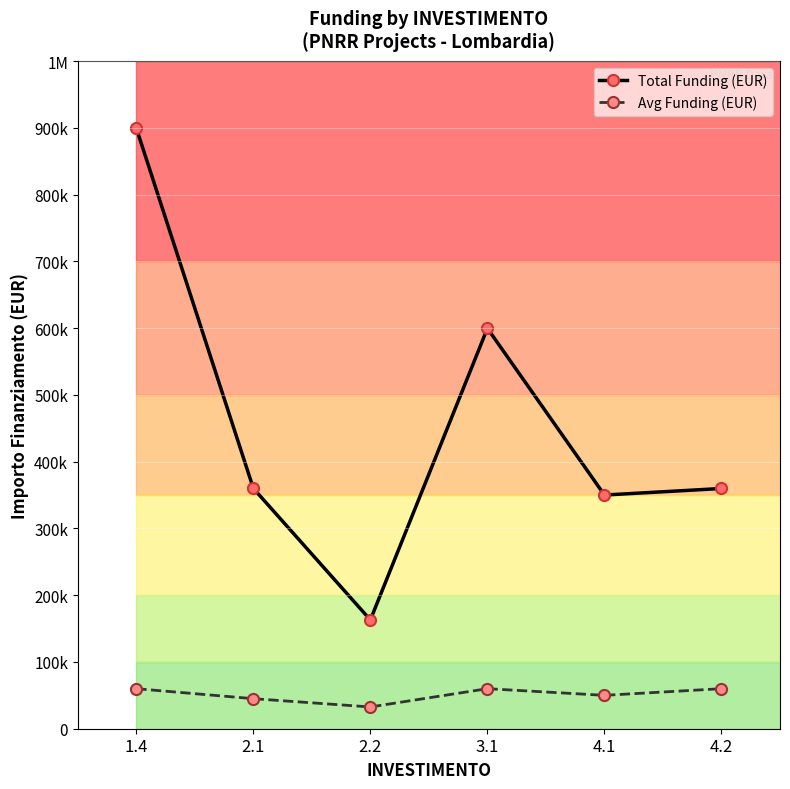

Is this an area chart (filled region under the line)?

No